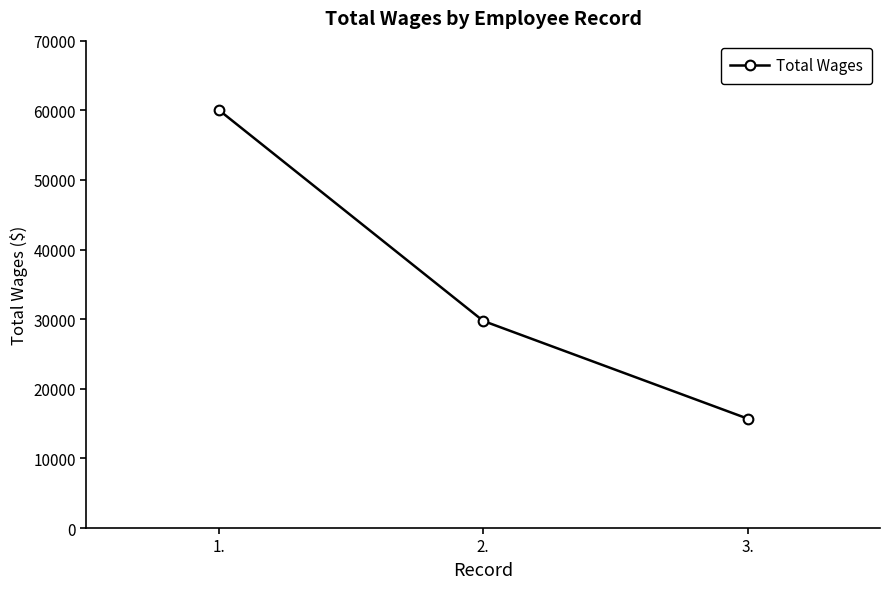

The chart shows a value of 29748 at 2.. True or false?

True